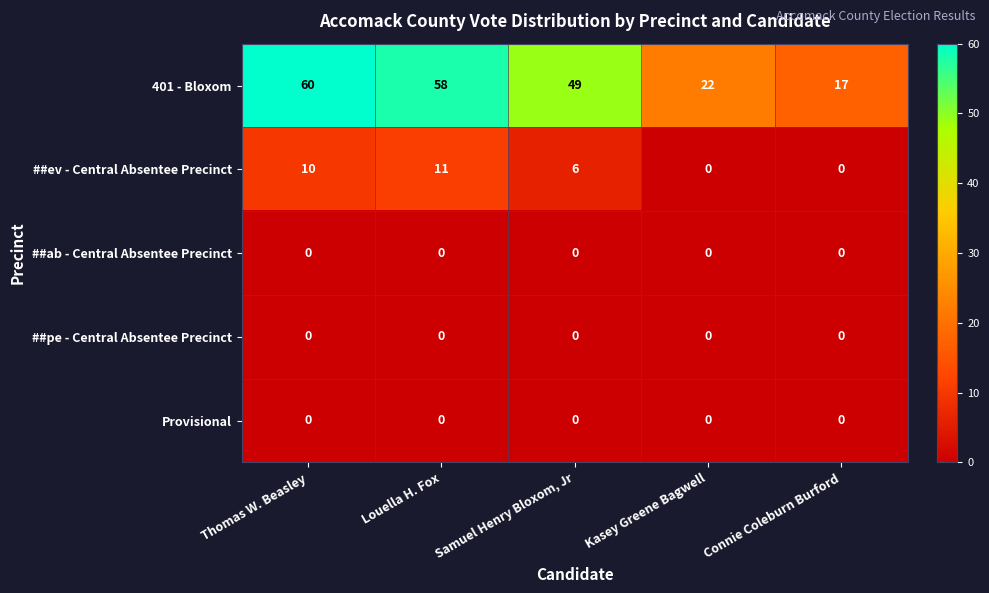

Which series has the largest total across all categories?

401 - Bloxom